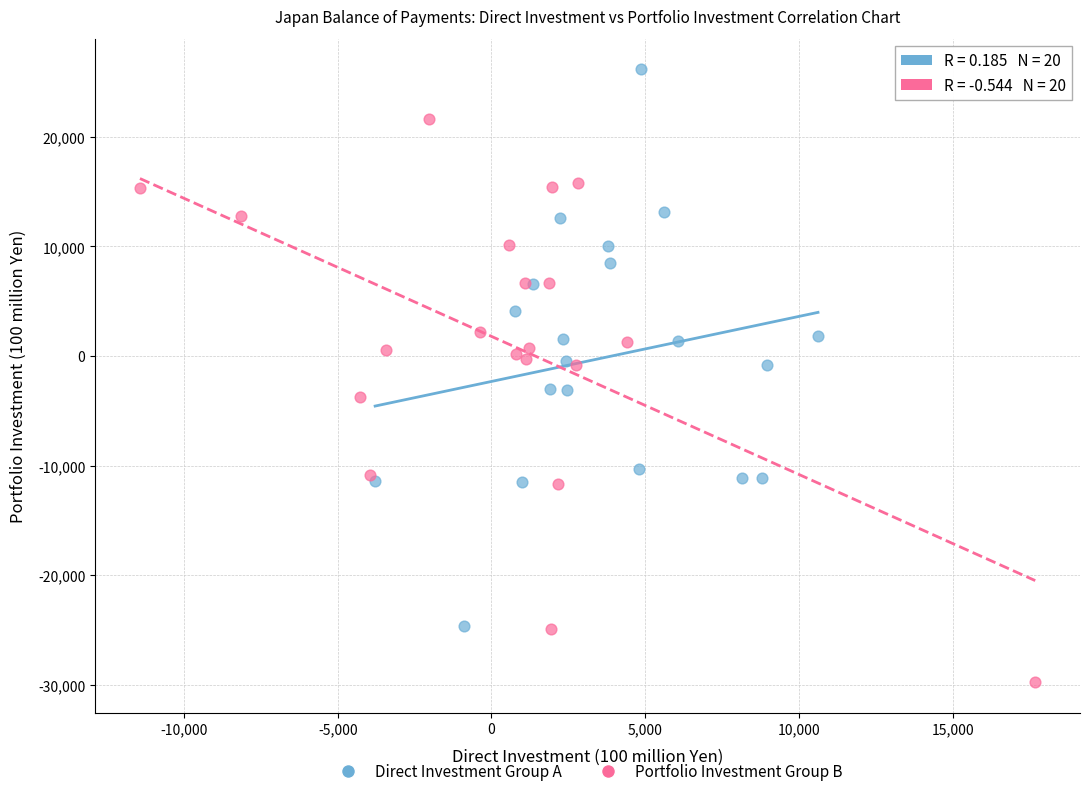

Which series contains the highest Y value?

Direct Investment Group A